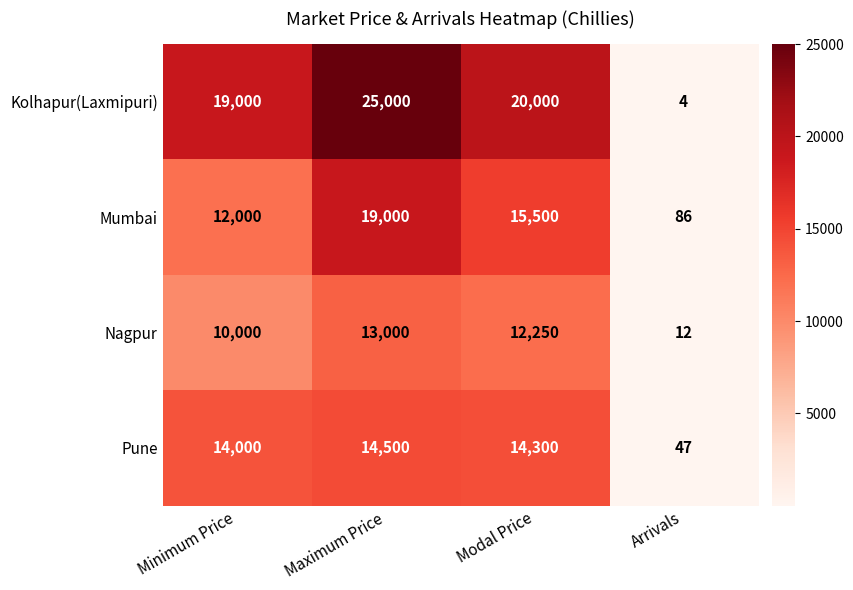

What is the difference between the Mumbai values at Modal Price and Arrivals?

15414